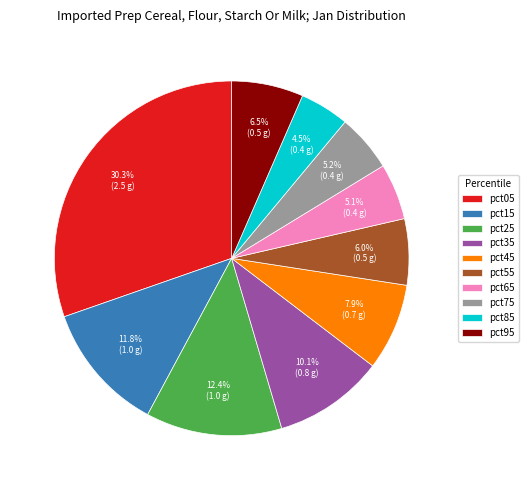

What is the largest slice in the pie chart?

pct05